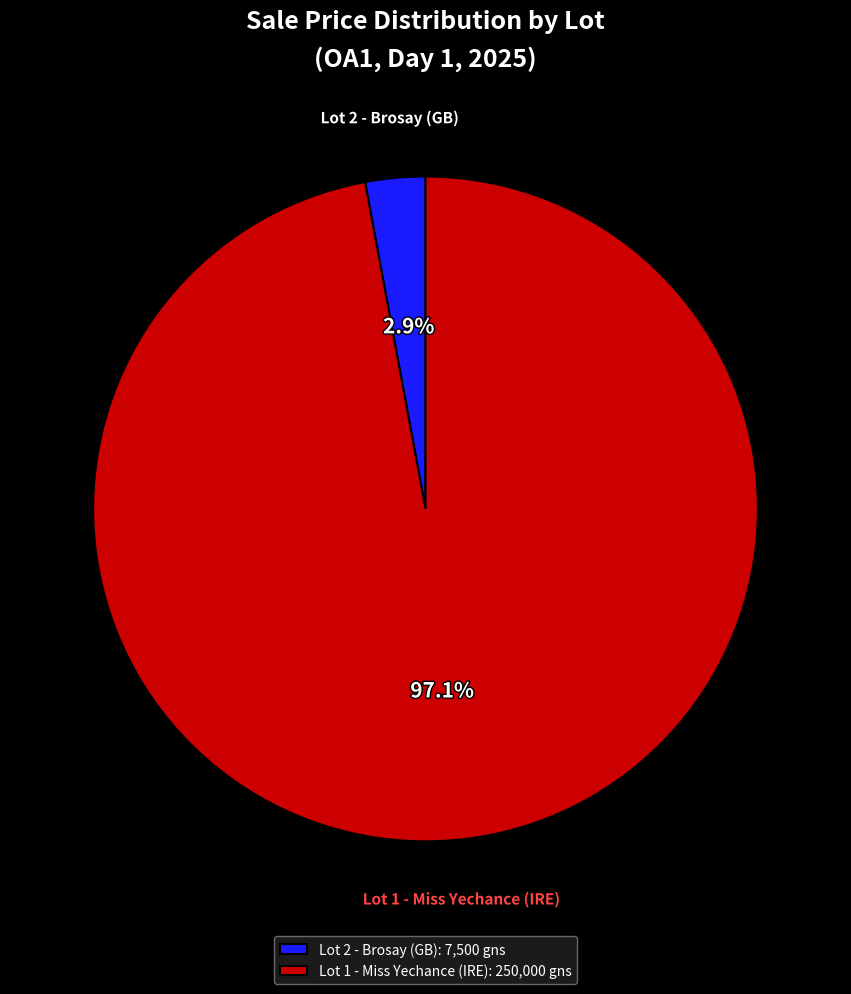

Rank the categories by value from highest to lowest.

Lot 1 - Miss Yechance (IRE), Lot 2 - Brosay (GB)